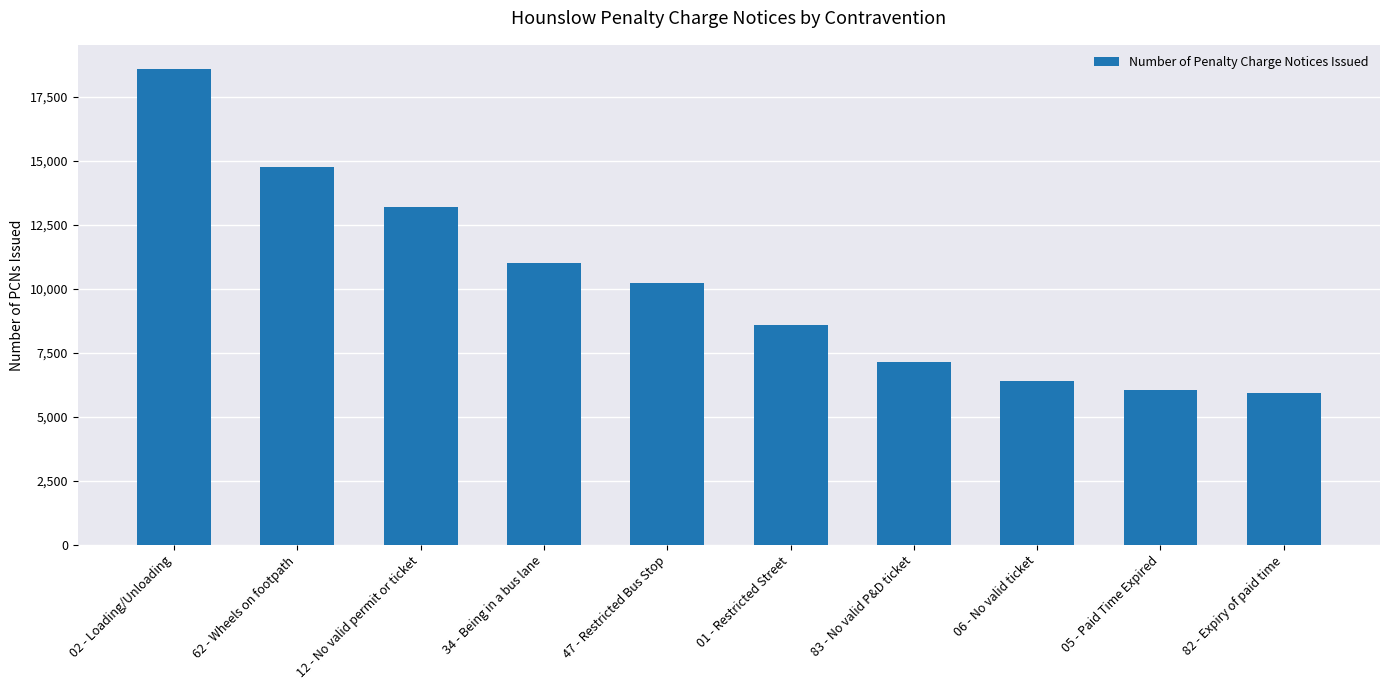

Which has a higher value, 34 - Being in a bus lane or 62 - Wheels on footpath?

62 - Wheels on footpath